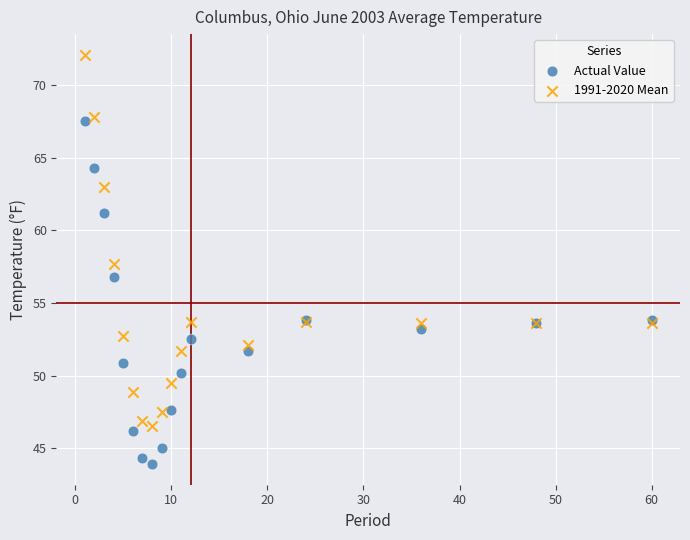

In the 1991-2020 Mean series, what Y value is closest to 59?

57.7